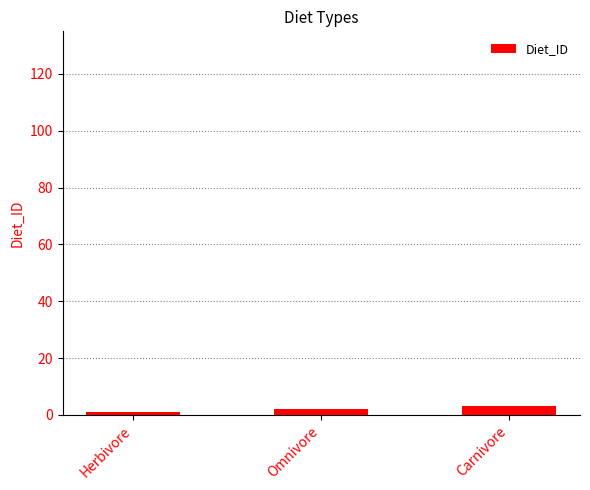

What is the greatest value displayed?

3